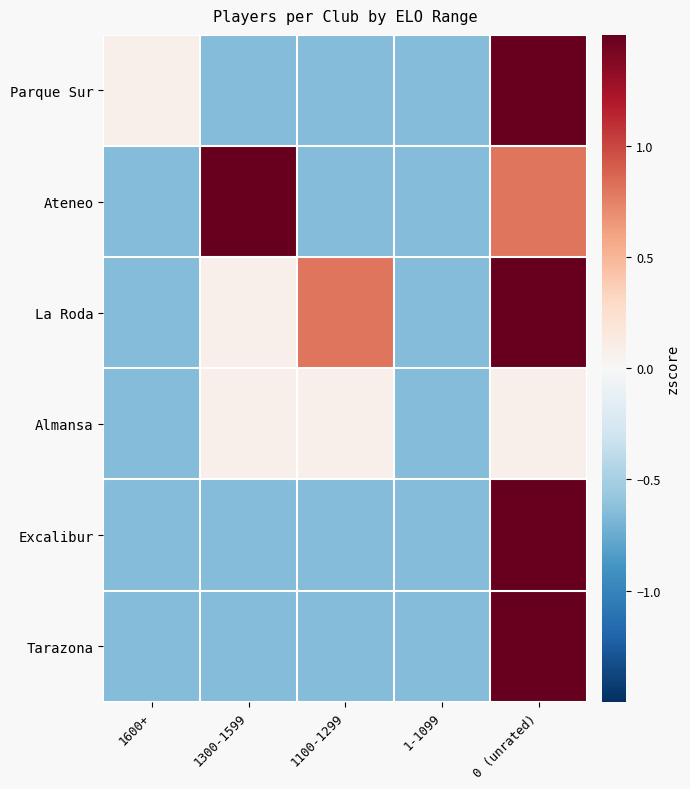

What is the total value across all series at 1600+?

-3.2